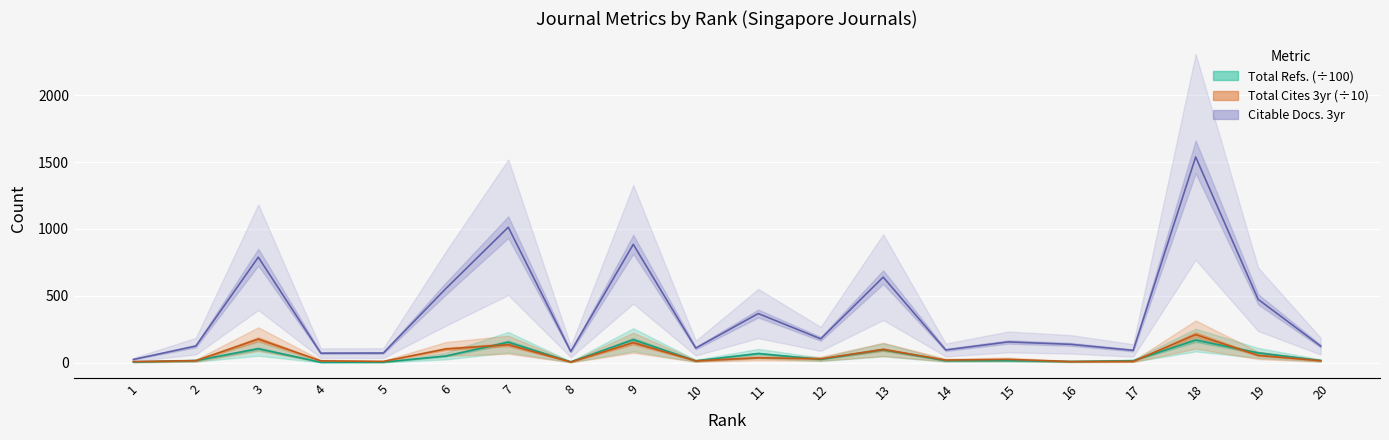

At which category does Total Cites 3yr (scaled) reach its first local peak?

3